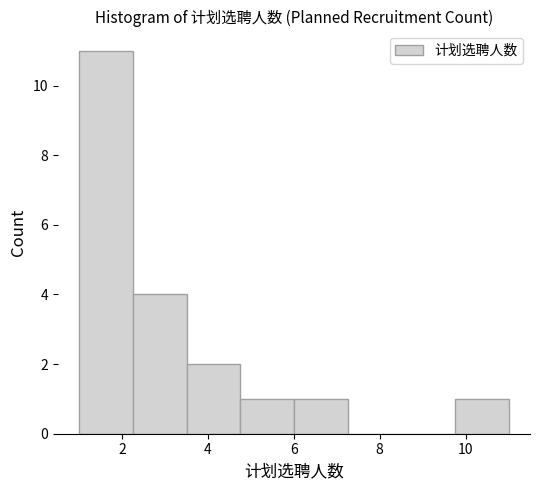

How tall is the bar that spans 6.00 to 7.25 on the x-axis? Neither the bar edges nor the heights are printed on the chart, so give them approximately, as read against the axes.

1